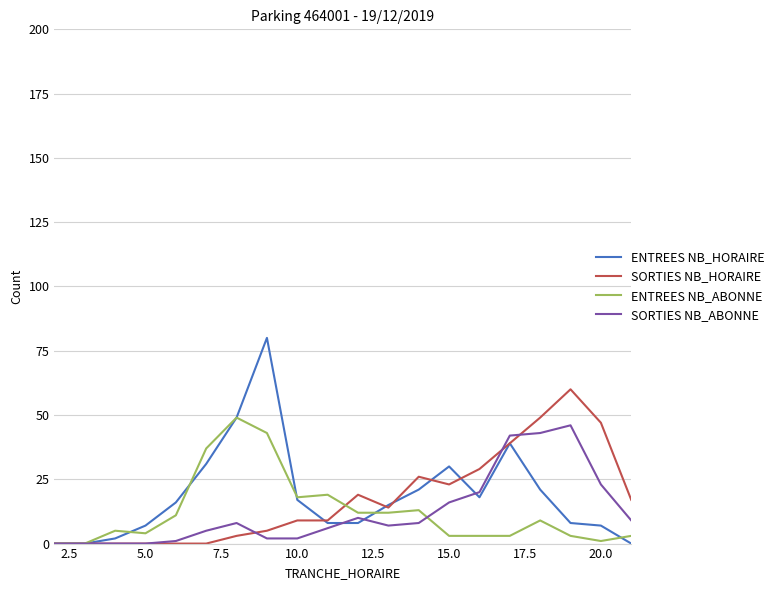

What is the greatest value displayed?

80